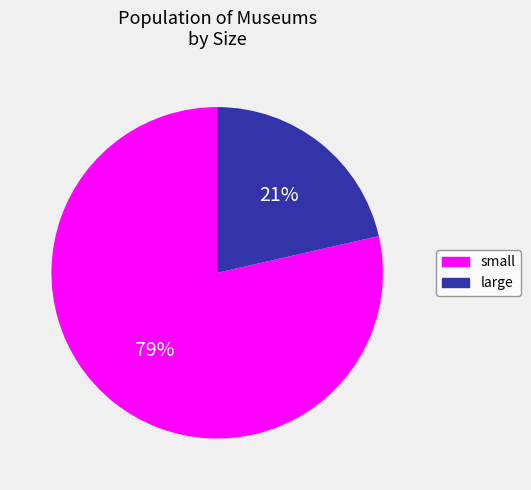

Count the number of slices in the pie.

2